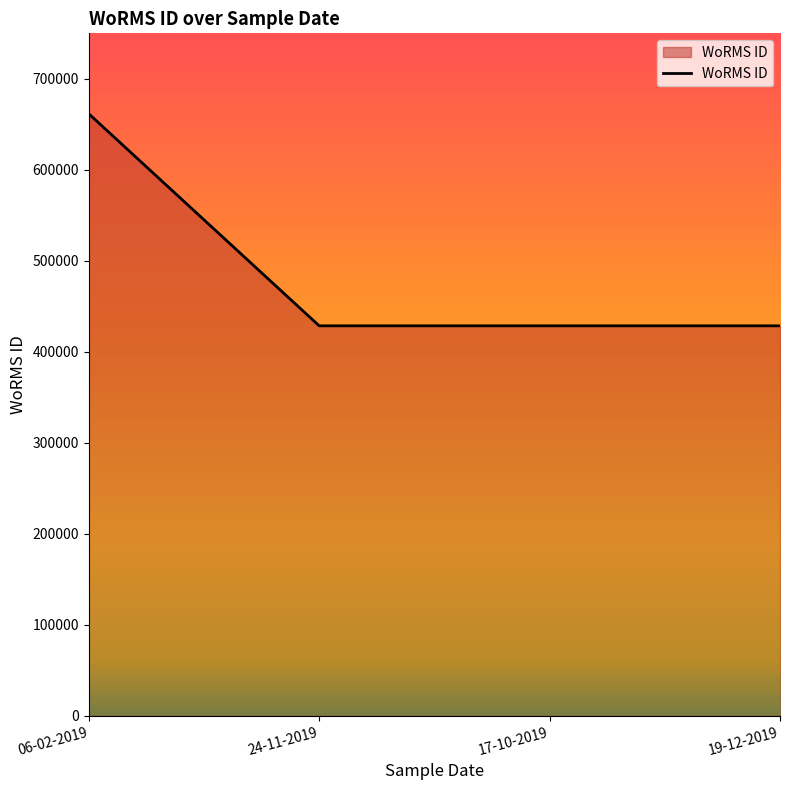

What is the difference between the values at 06-02-2019 and 19-12-2019?

233037